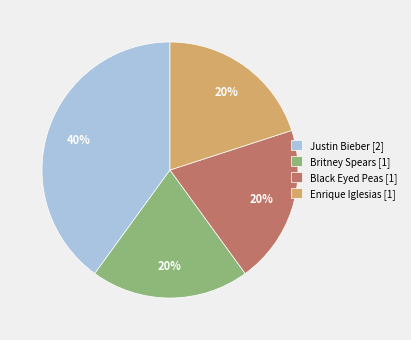

Which category has the biggest portion of the pie?

Justin Bieber [2]